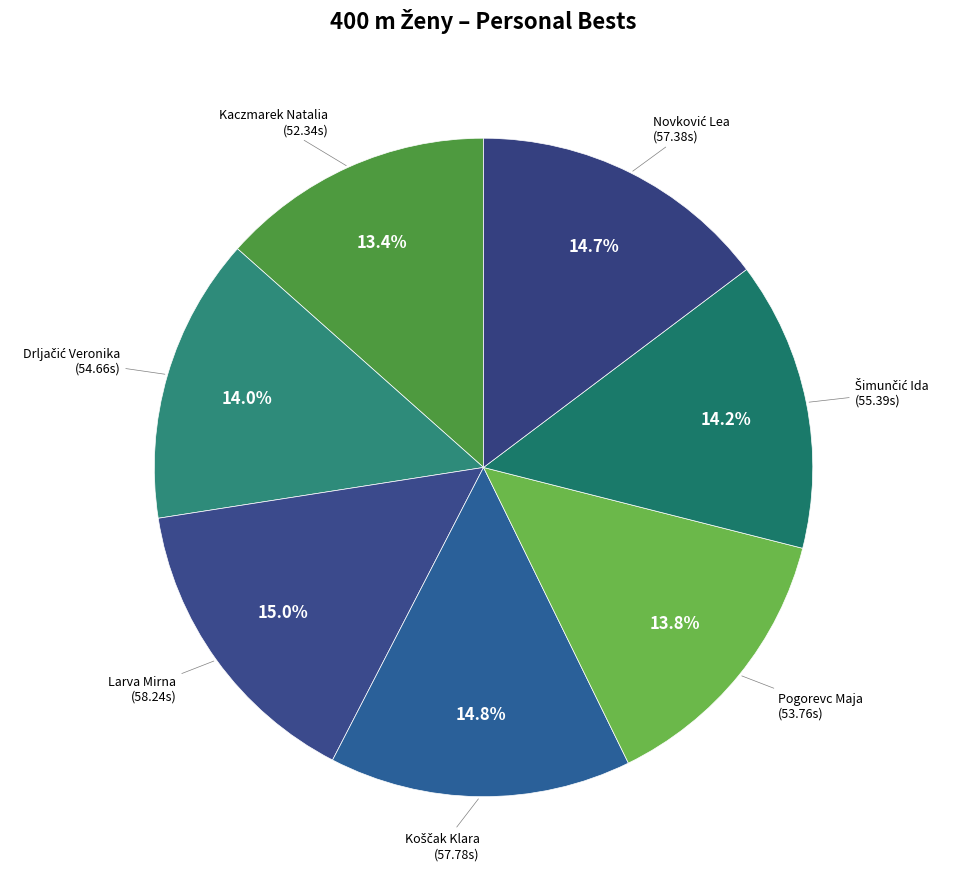

What percentage is NOT represented by Larva Mirna?

85.0%